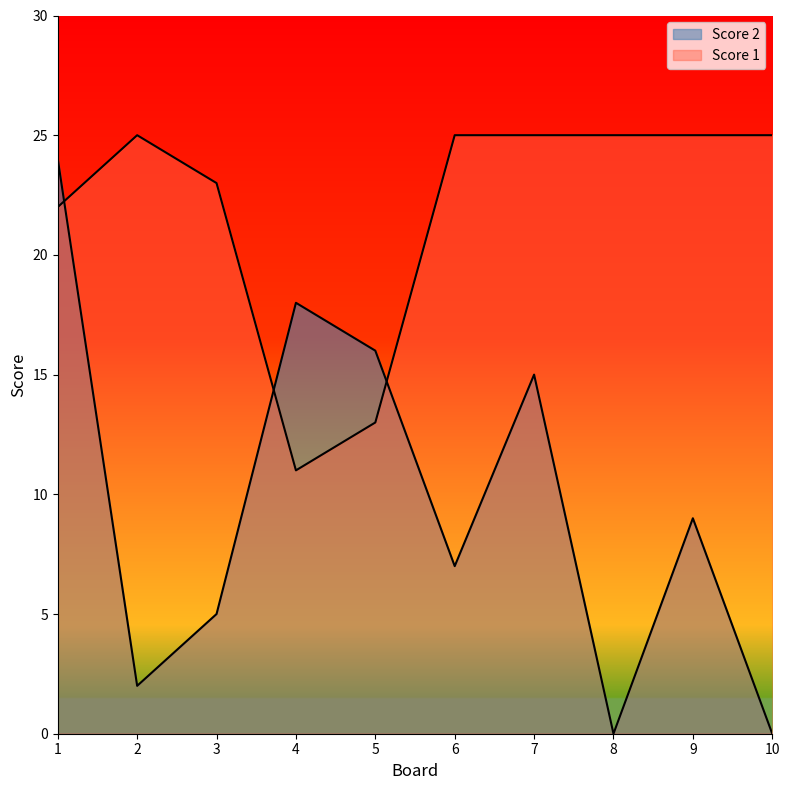

The Score 1 series shows 4 at 5. True or false?

False